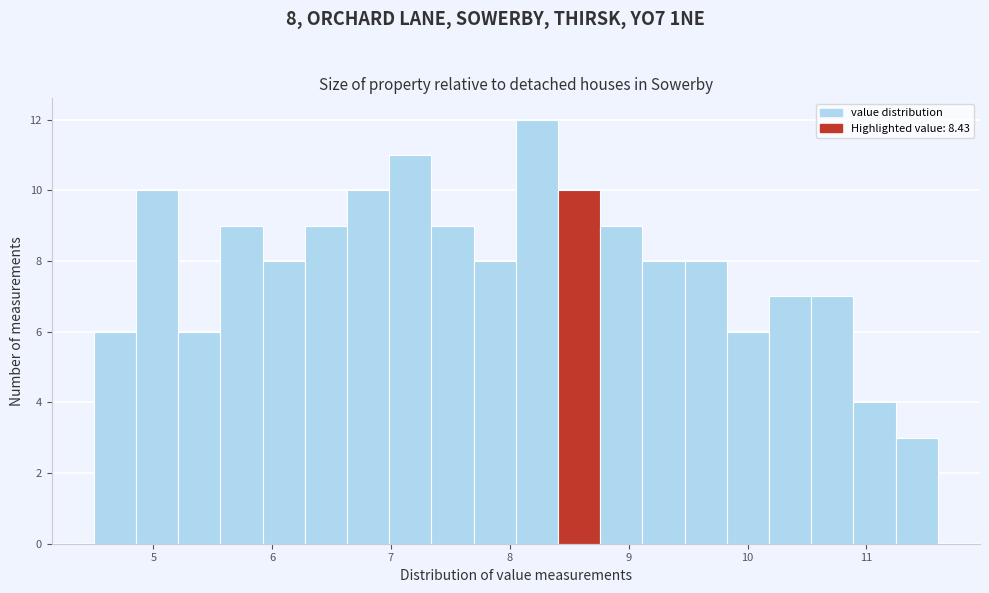

Around what value on the x-axis is the tallest bar? Give the approximate position of its centre, as read against the axis.

8.2